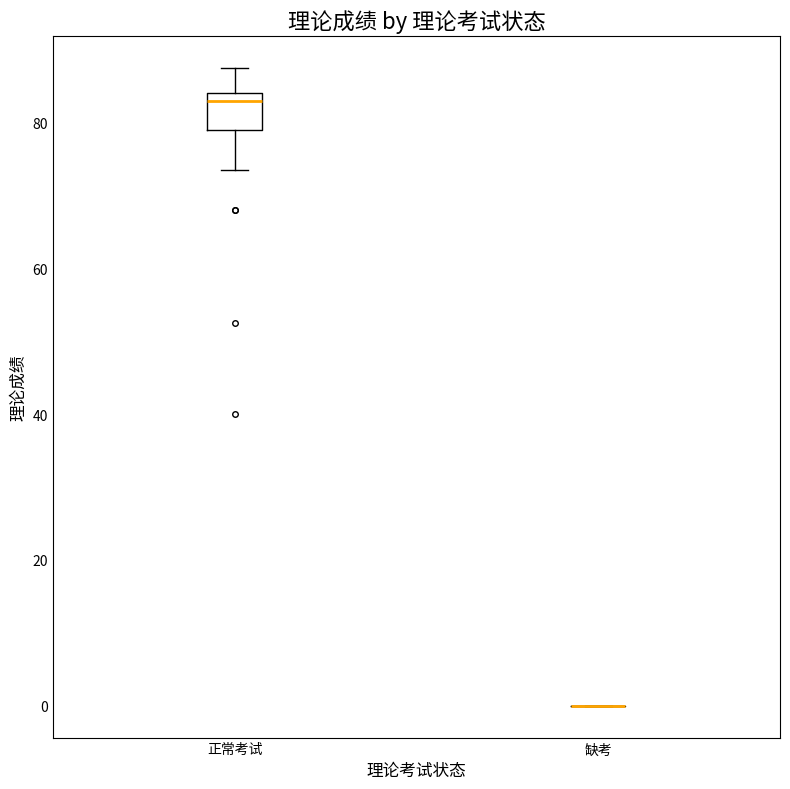

Reading left to right, transcribe this box plot: for each box, give where its median line is, the range the box spans, and where its two whiskers end, as read against the y-axis. The values are not printed on the chart, so give them approximately, as read against the axis.

正常考试: median 84 (just below the box's upper edge), box 80 to 84, whiskers 74 to 88
缺考: box collapsed to a line at 0, whiskers 0 to 0